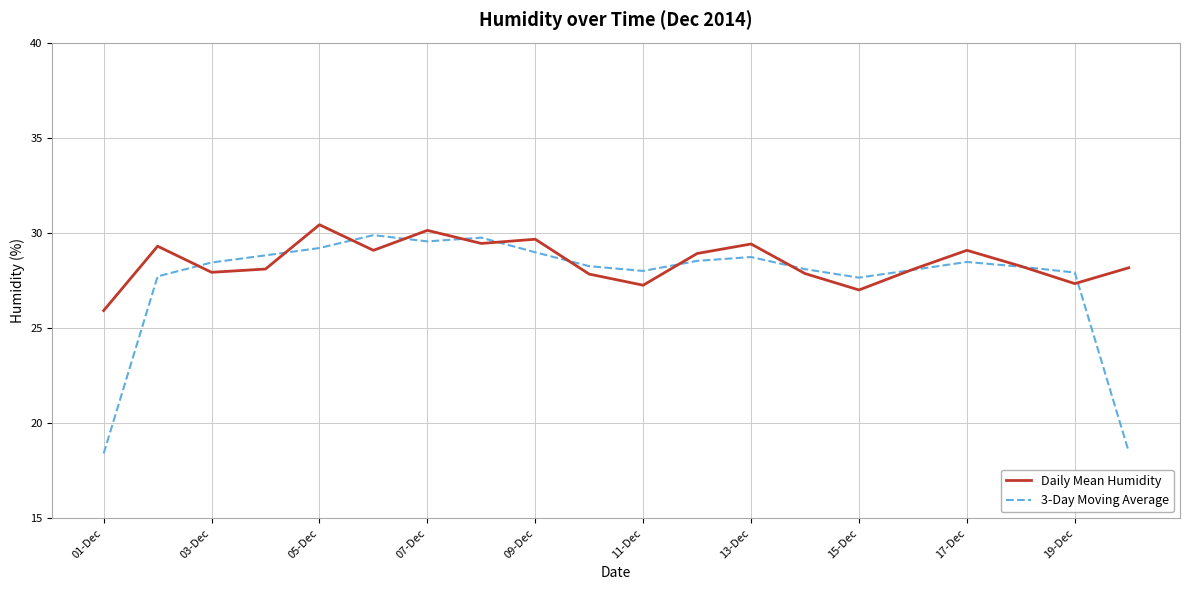

Which series has the largest range (max minus min)?

3-Day Moving Average